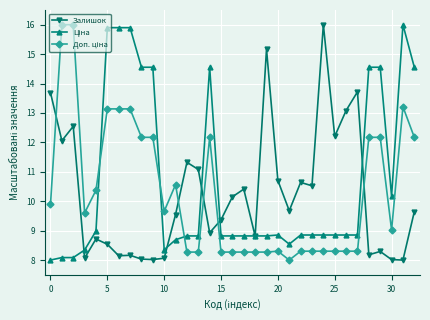

True or false: Залишок has more than 1 points higher than both neighbors.

True